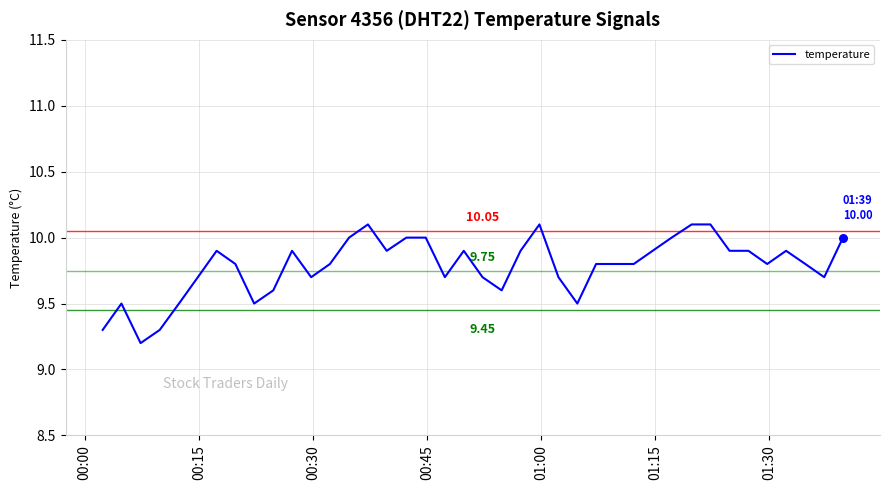

What is the difference between the maximum and minimum values?

0.9